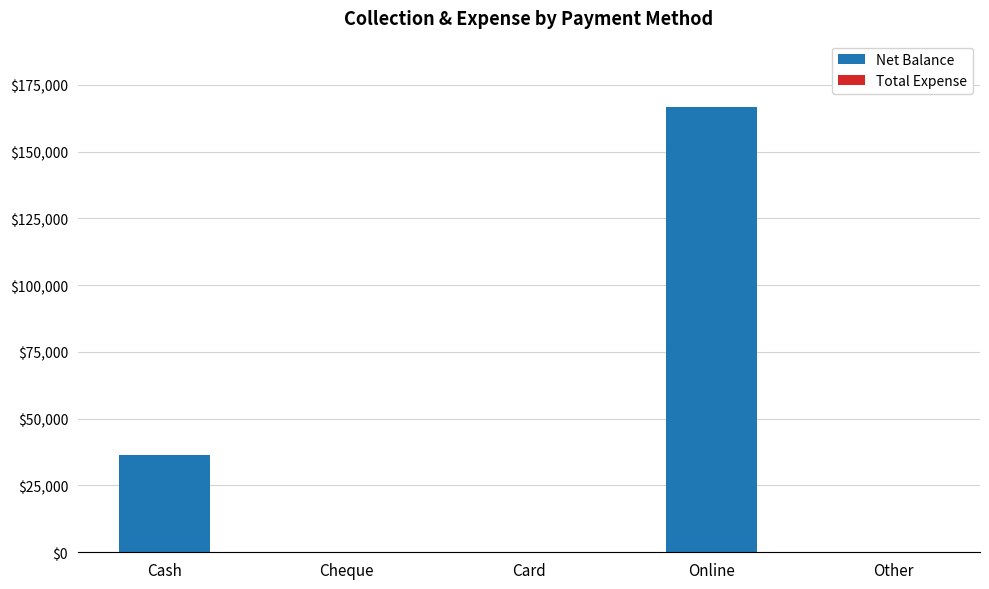

Are the bars horizontal?

No